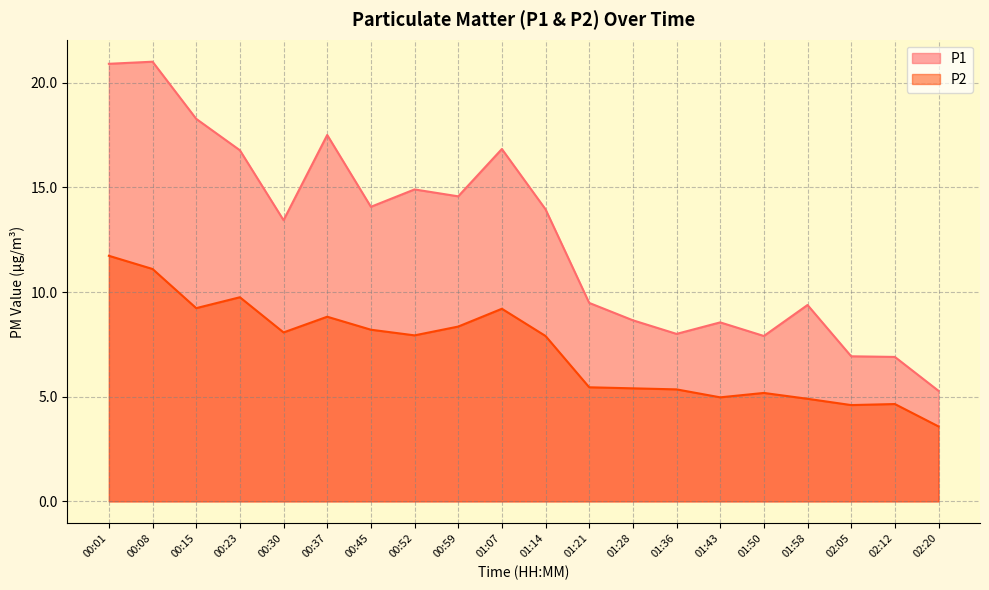

What is the value of the P1 point at the 9th from the left?

14.6